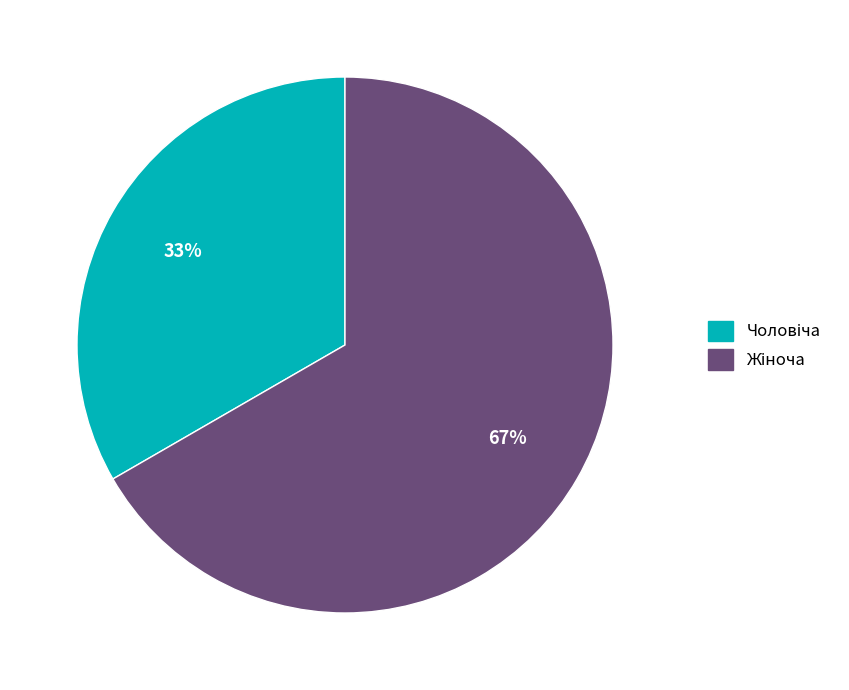

Is there any slice that represents more than half of the pie?

Yes